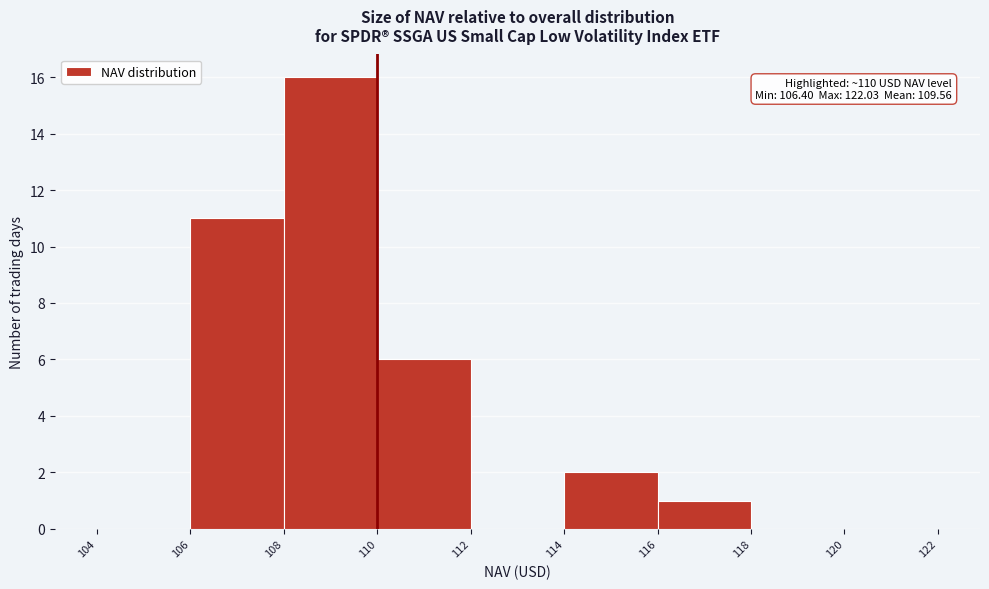

Which range on the x-axis has the tallest bar?

108 to 110